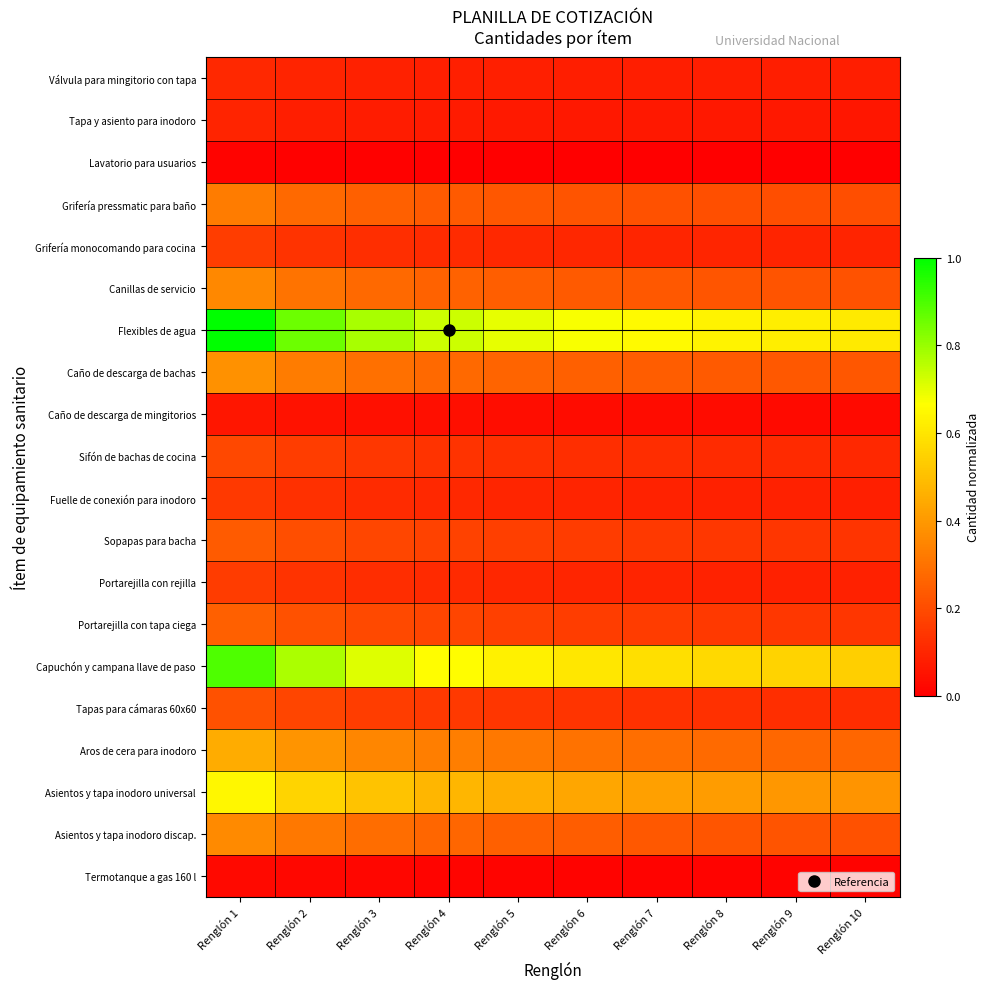

Which series changed the most between Renglón 9 and Renglón 10?

Capuchón y campana llave de paso